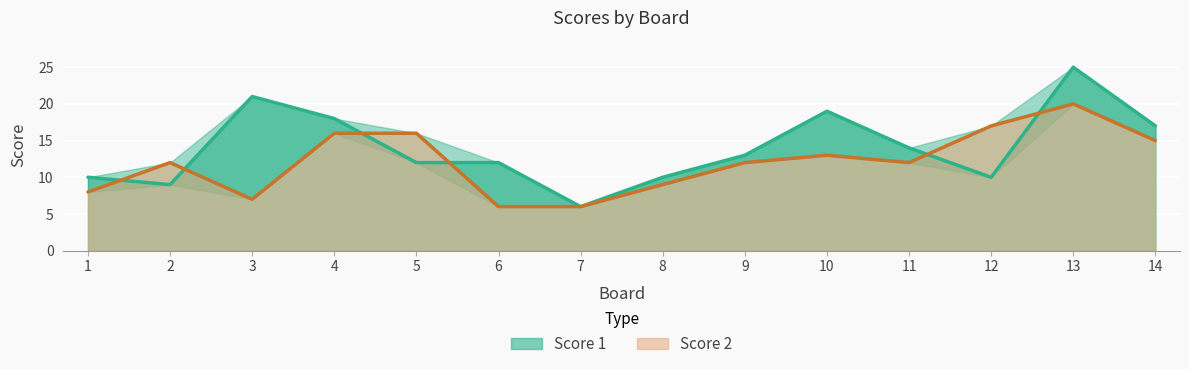

What is the value of the Score 2 point at the 6th from the left?

6